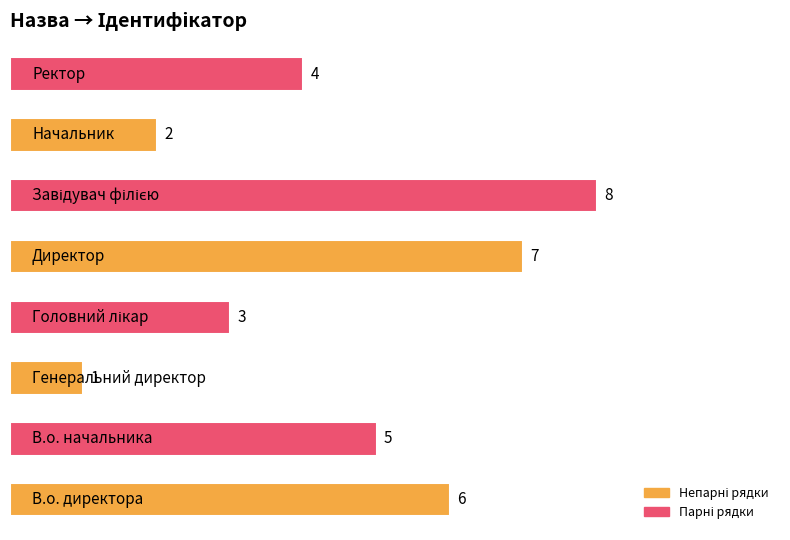

What is the difference between the maximum and minimum values?

7